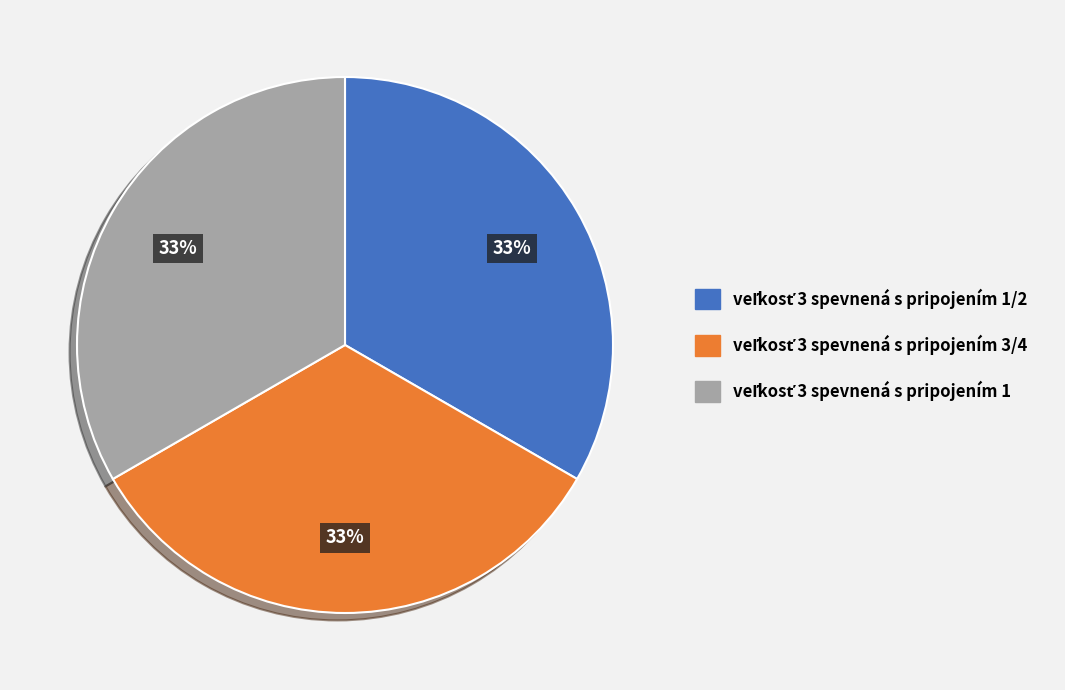

To the nearest percent, what is the average slice percentage?

33%